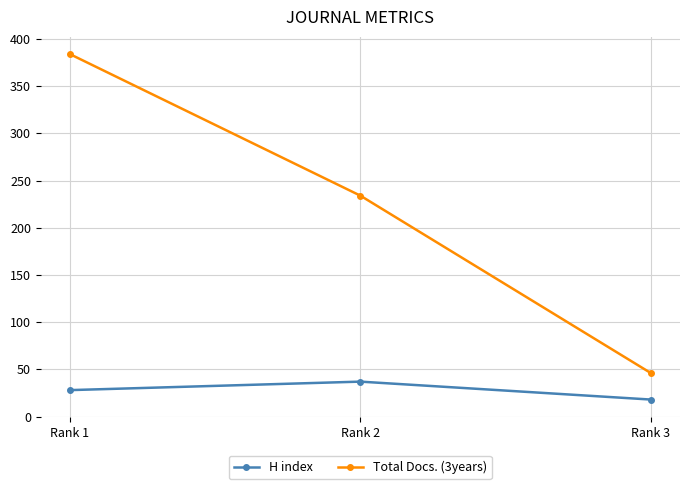

At how many categories does at least one series exceed 164?

2